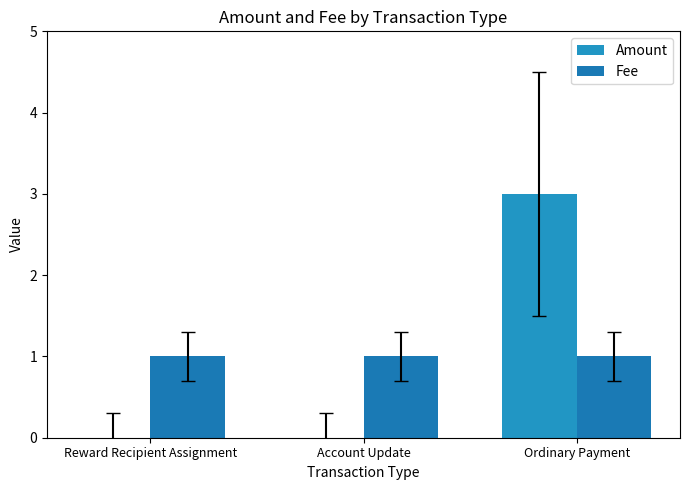

What is the sum of the Amount values at Ordinary Payment and Account Update?

3